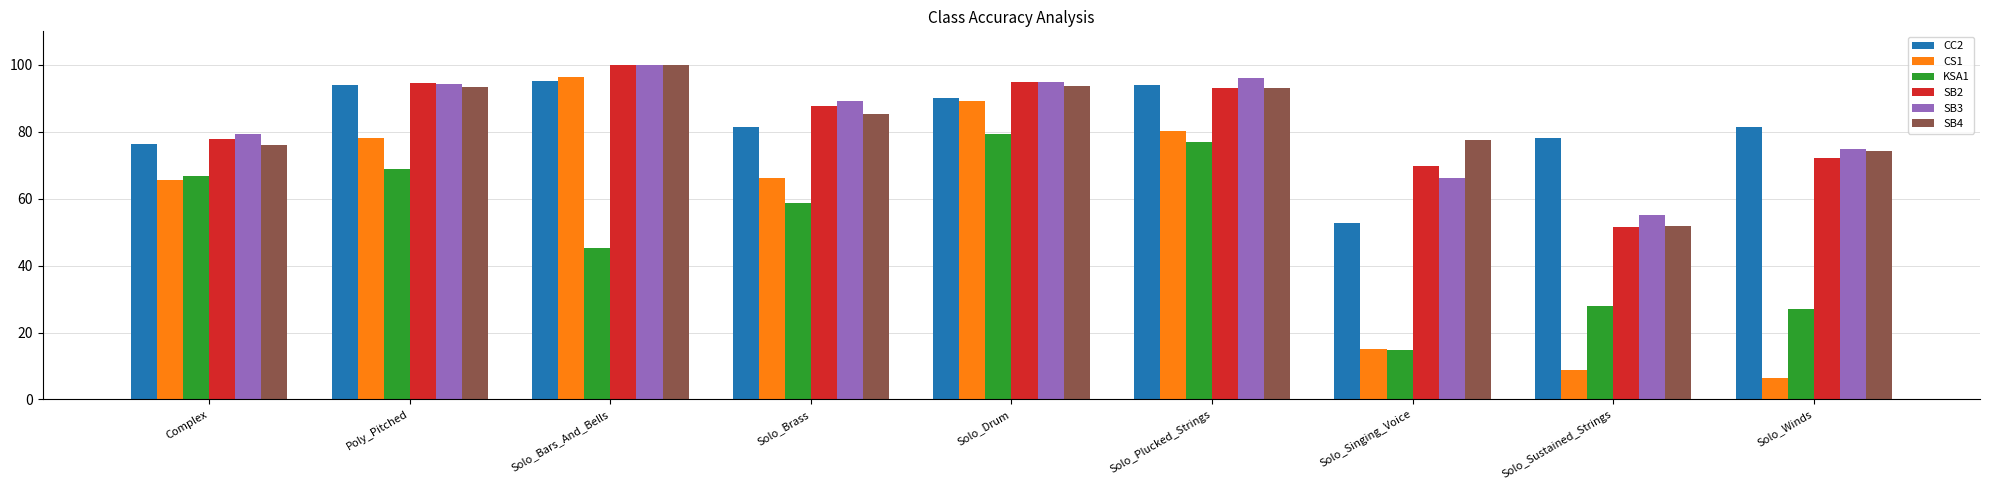

Count the number of categories in the chart.

9